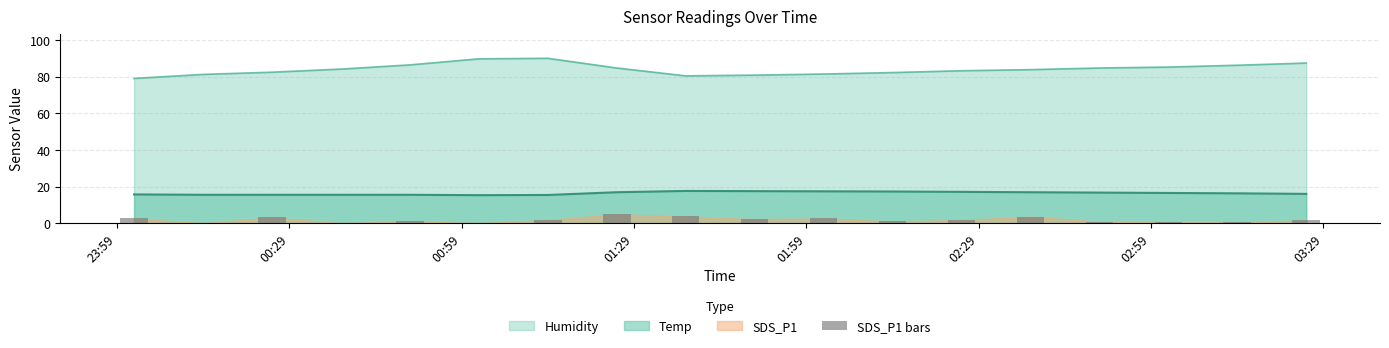

True or false: Temp and Humidity cross at least once.

False